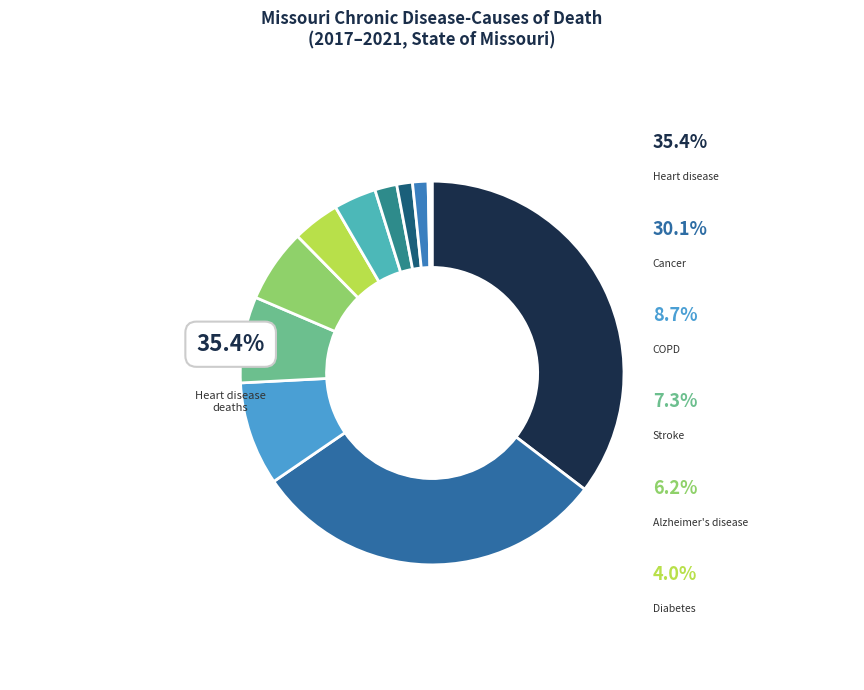

Which slice is the largest?

Heart disease